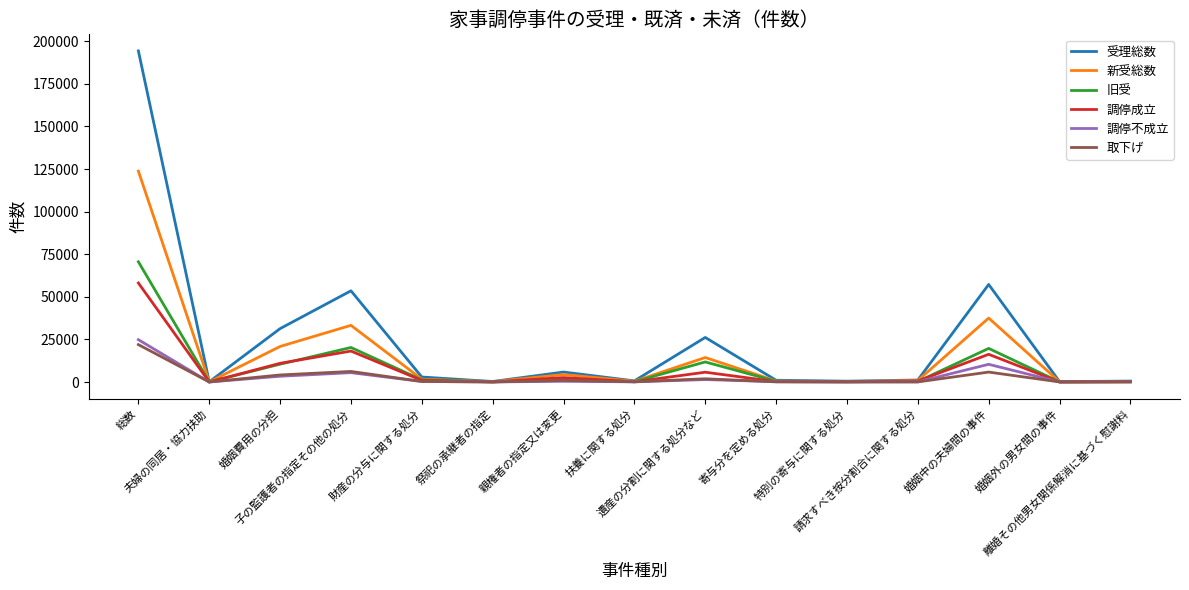

The value of 新受総数 at 婚姻外の男女間の事件 is 157. True or false?

True